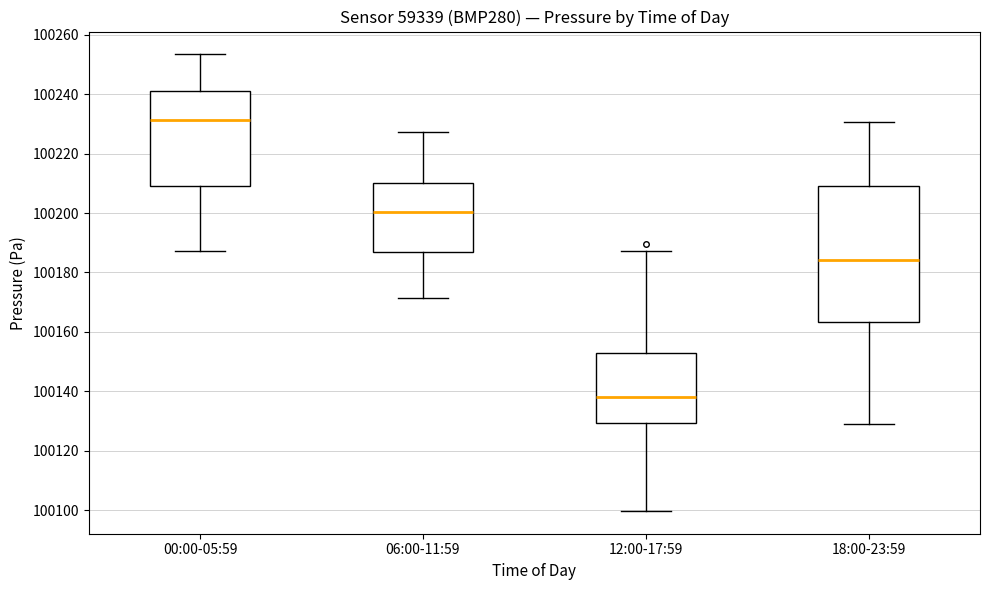

Which box is the tallest, from its lower edge to its upper edge?

18:00-23:59